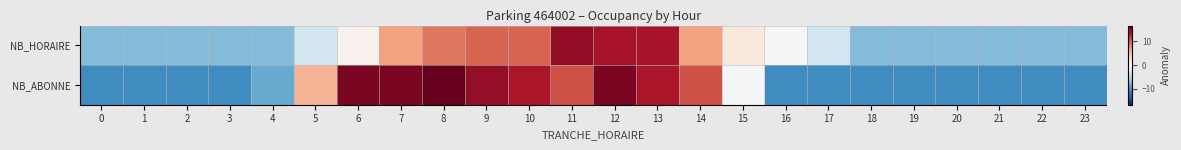

What is the smallest value displayed?

-10.3